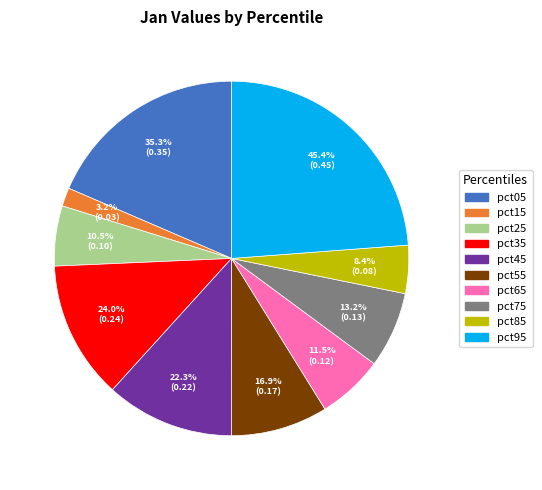

To the nearest percent, what is the combined percentage of pct05 and pct55?

27%